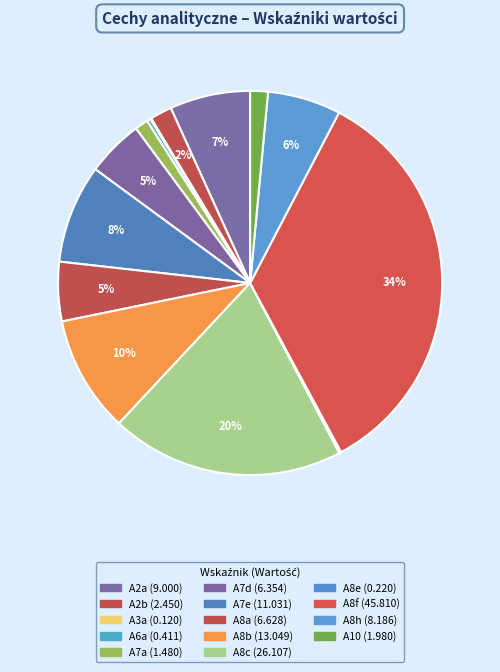

What percentage do A7d and A8a together represent?

9.8%